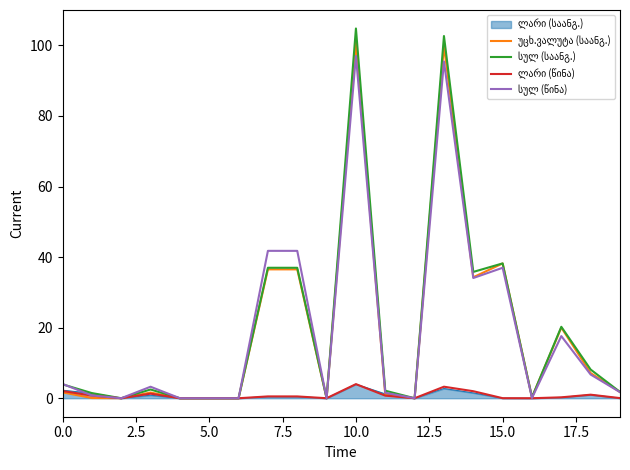

What is the greatest value displayed?

104.8